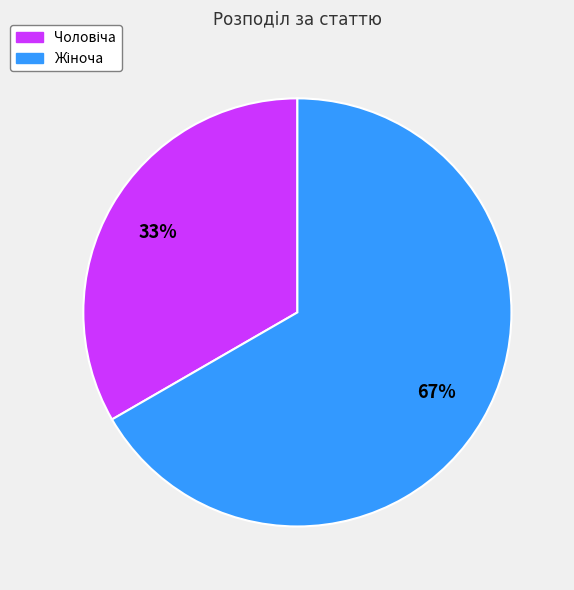

To the nearest percent, what is the average slice percentage?

50%